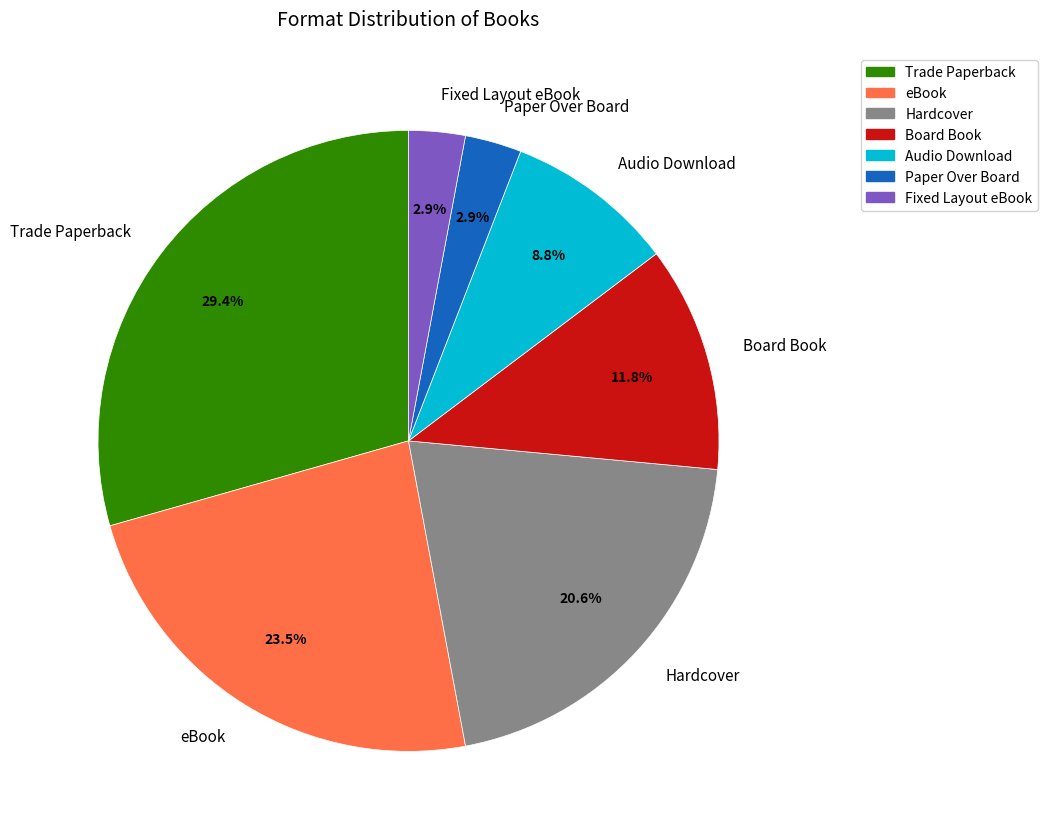

What is the total percentage of Hardcover and eBook?

44.1%